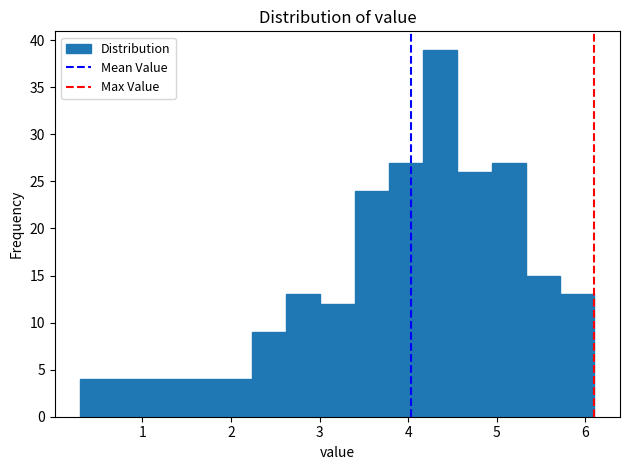

Read against the x-axis, roughly where is the centre of the tallest bar?

4.4